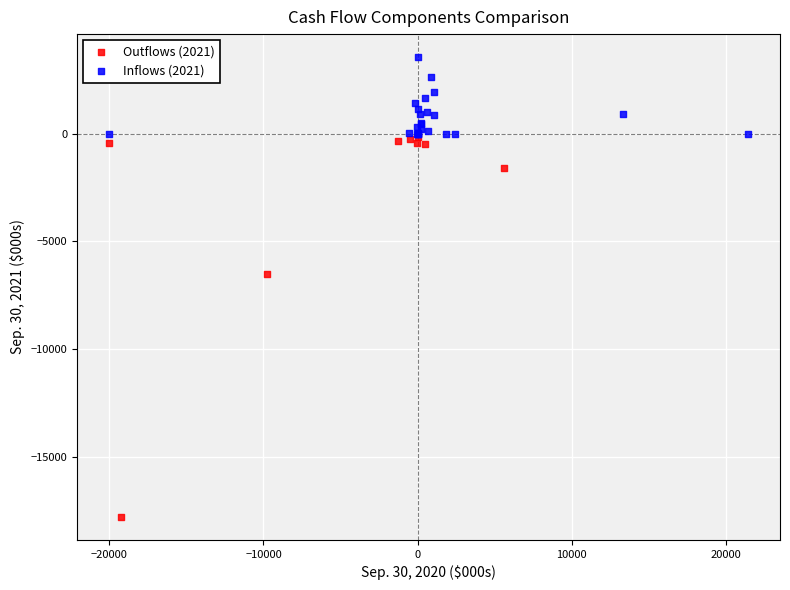

Which series contains the lowest Y value?

Outflows (2021)